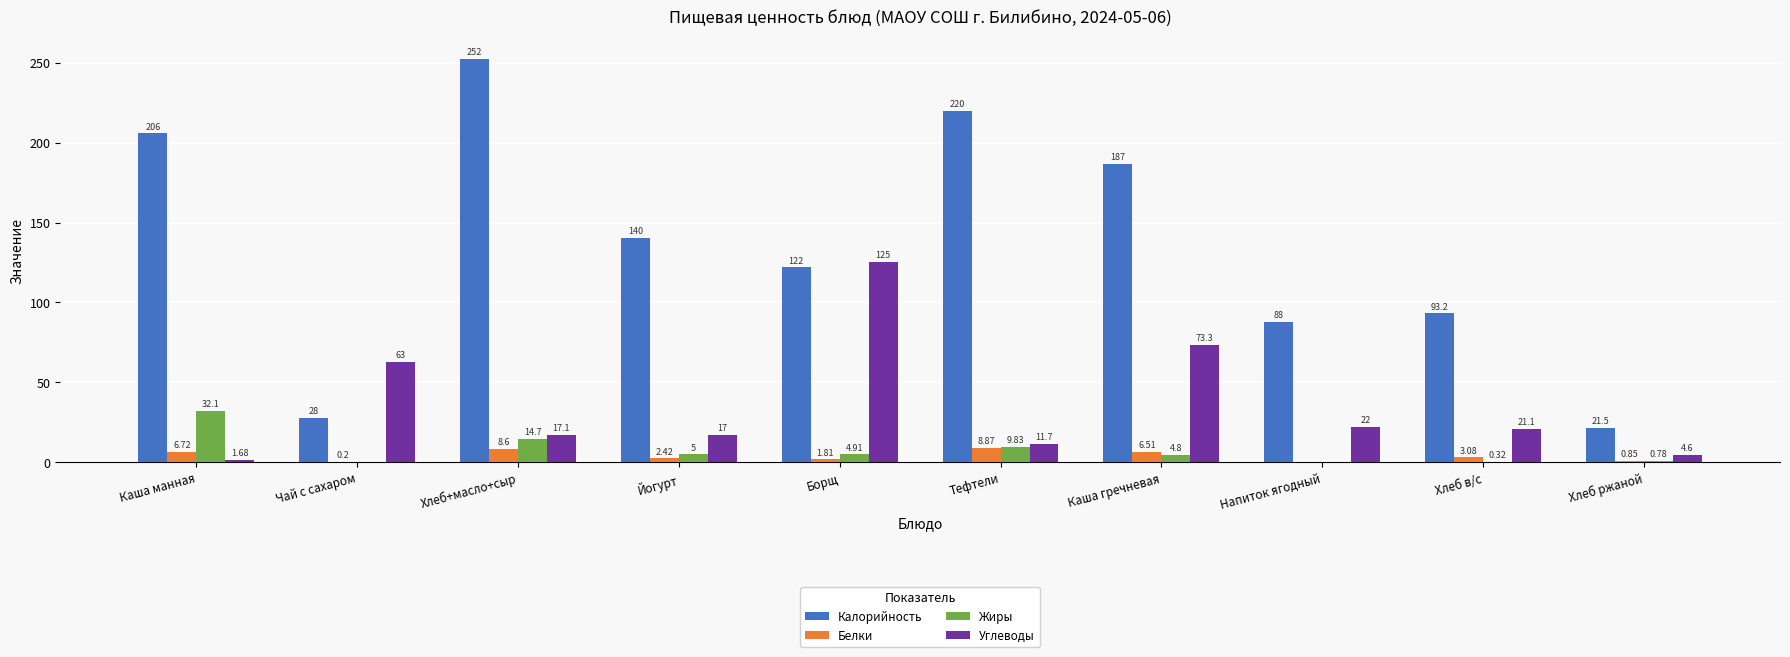

What is the total value across all series at Борщ?

254.0